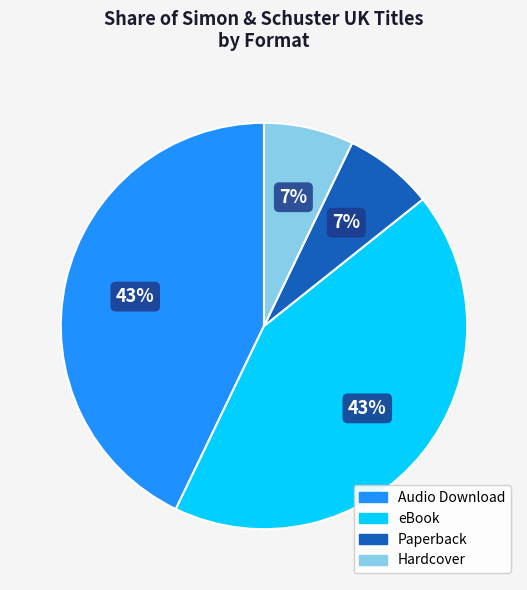

To the nearest percent, what is the combined percentage of Hardcover and Audio Download?

50%